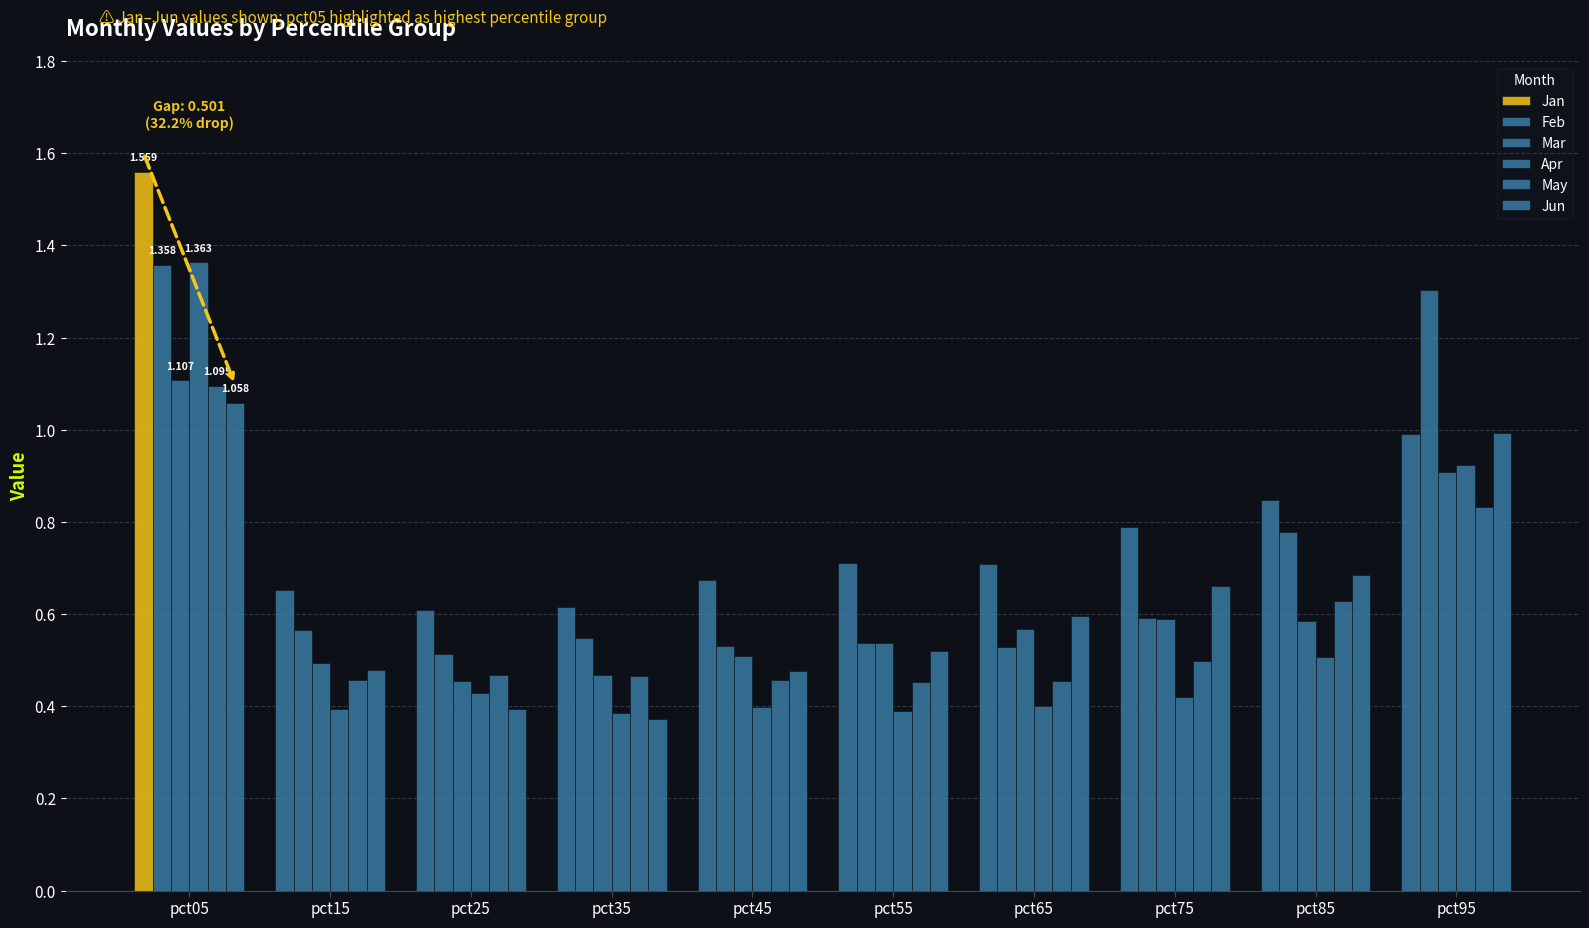

What is the difference between the second highest and second lowest values in the Apr series?

0.5